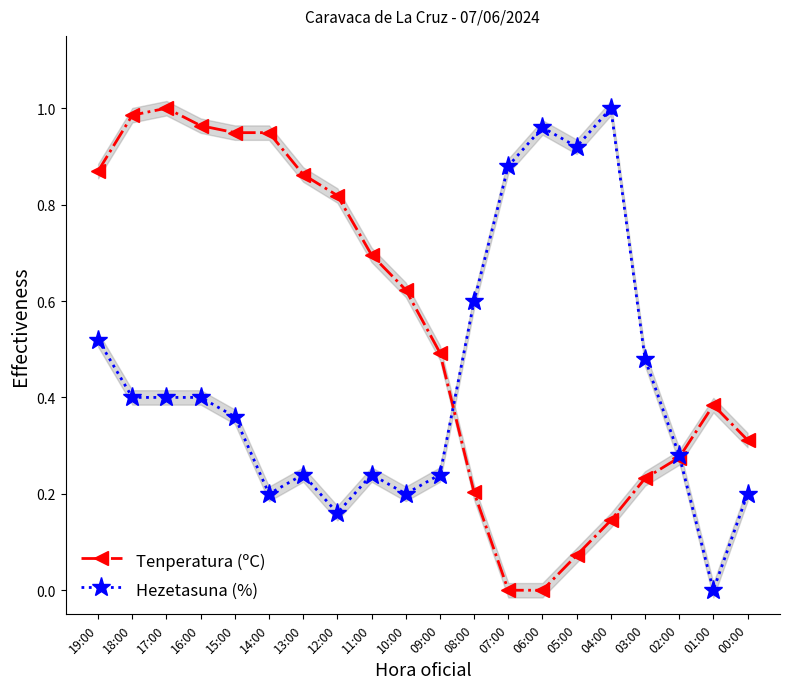

Is the value of Tenperatura (ºC) at 09:00 greater than the value of Hezetasuna (%) at 16:00?

Yes